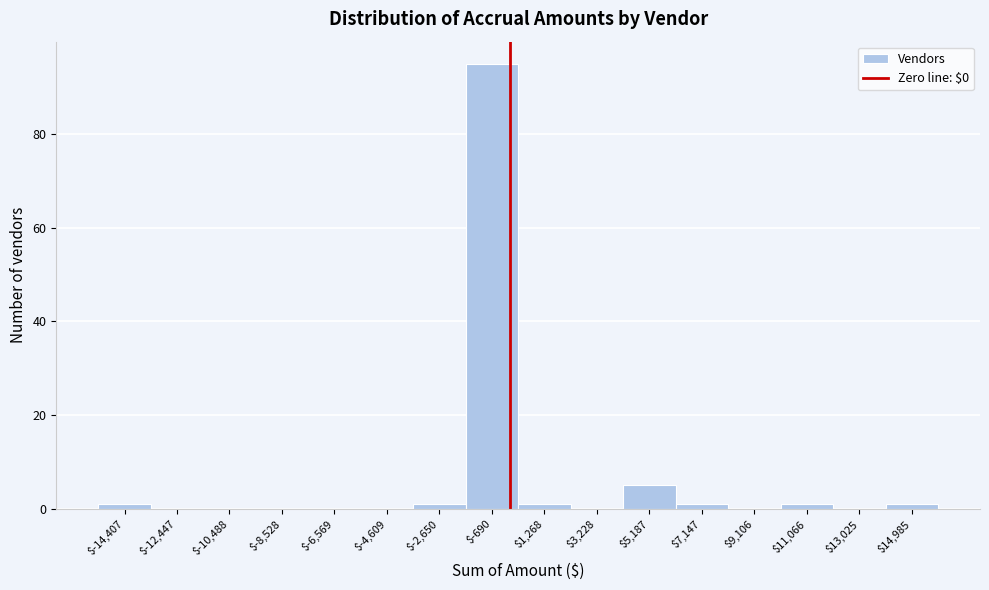

Which range on the x-axis has the tallest bar?

-1600 to 200